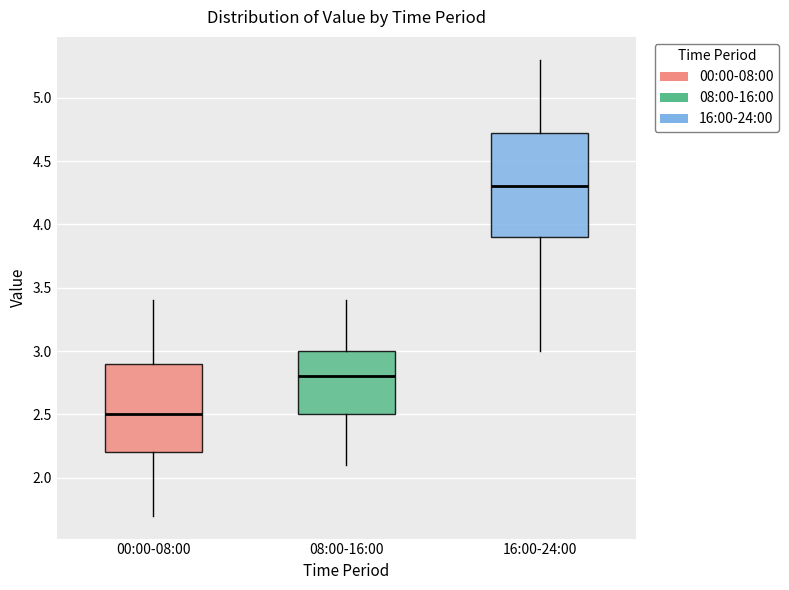

Which box has the lowest median line?

00:00-08:00